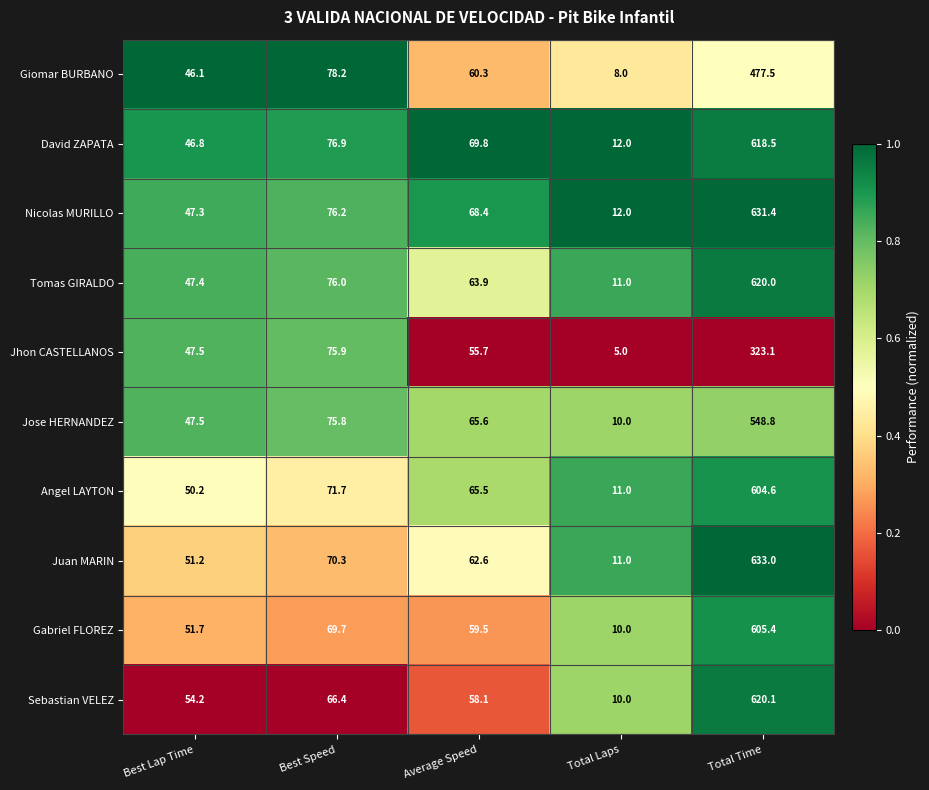

Where is Gabriel FLOREZ nearest to the value 307?

Best Speed